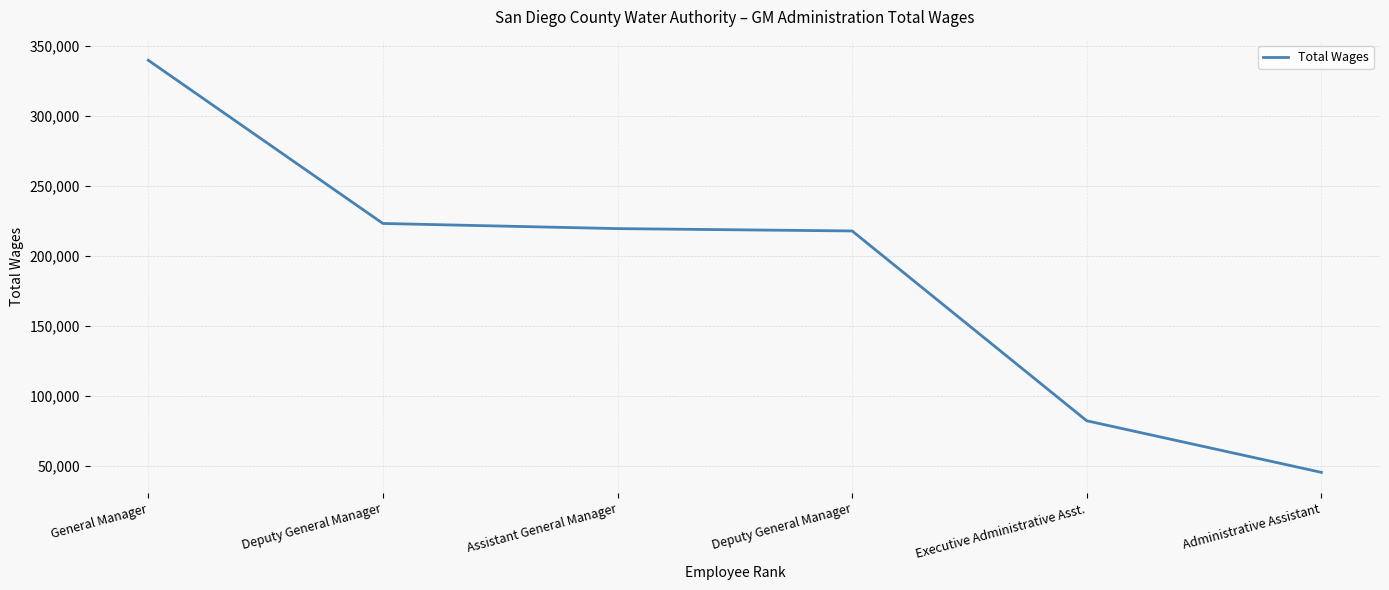

Reading right to left, list all the values displayed in this chart.

45490	82292	217734	219406	223072	339518